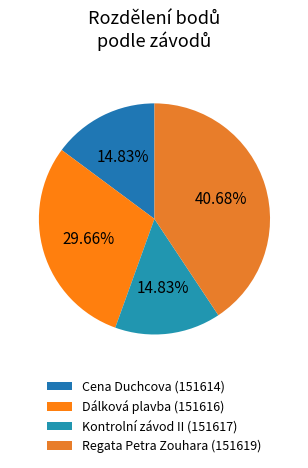

Which has a higher value, Regata Petra Zouhara (151619) or Dálková plavba (151616)?

Regata Petra Zouhara (151619)